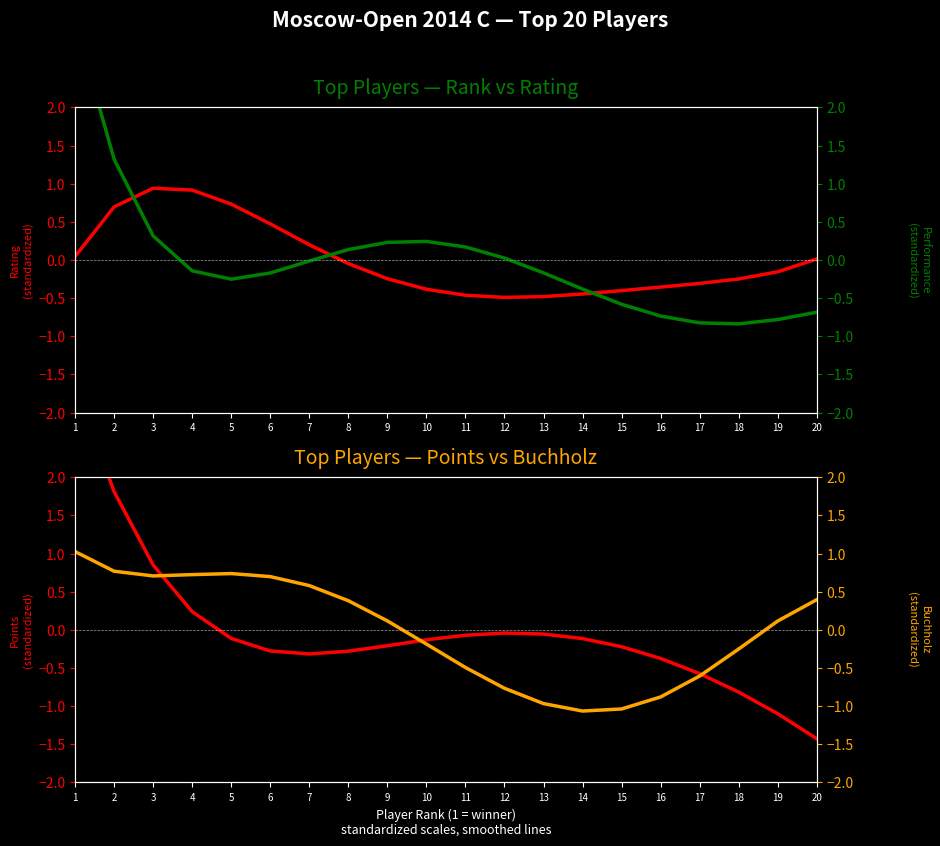

Between 14 and 11, which is larger?

14